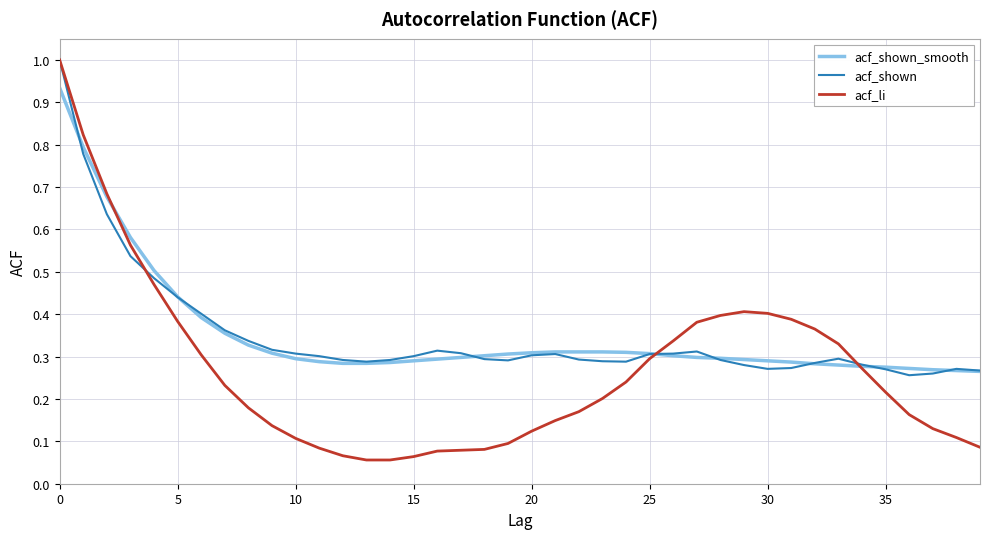

What is the highest value of the acf_li series?

1.0